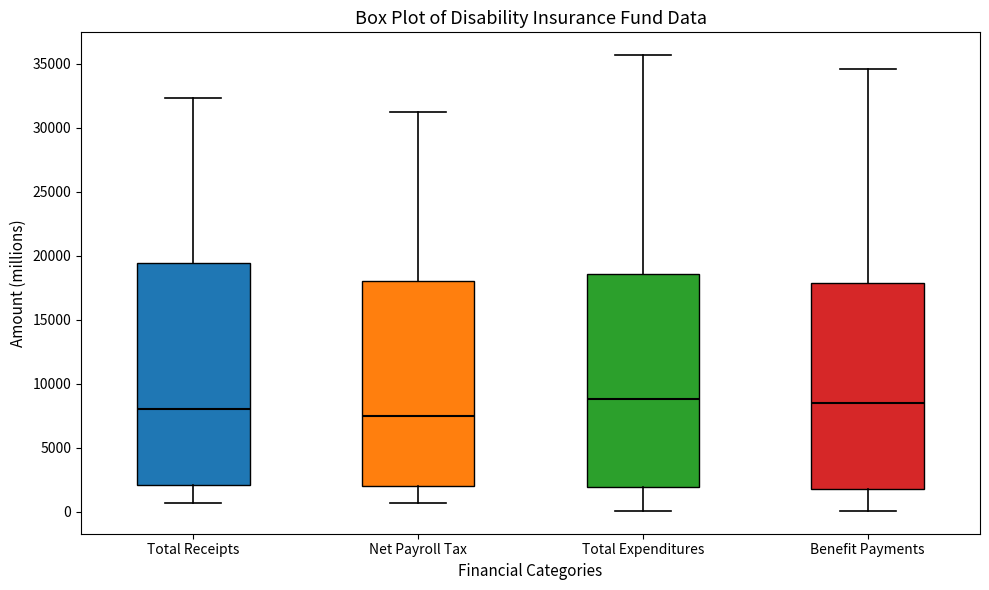

Reading left to right, transcribe this box plot: for each box, give where its median line is, the range the box spans, and where its two whiskers end, as read against the y-axis. The values are not printed on the chart, so give them approximately, as read against the axis.

Total Receipts: median 8000, box 2000 to 19500, whiskers 500 to 32500
Net Payroll Tax: median 7500, box 2000 to 18000, whiskers 500 to 31000
Total Expenditures: median 9000, box 2000 to 18500, whiskers 0 to 35500
Benefit Payments: median 8500, box 2000 to 18000, whiskers 0 to 34500